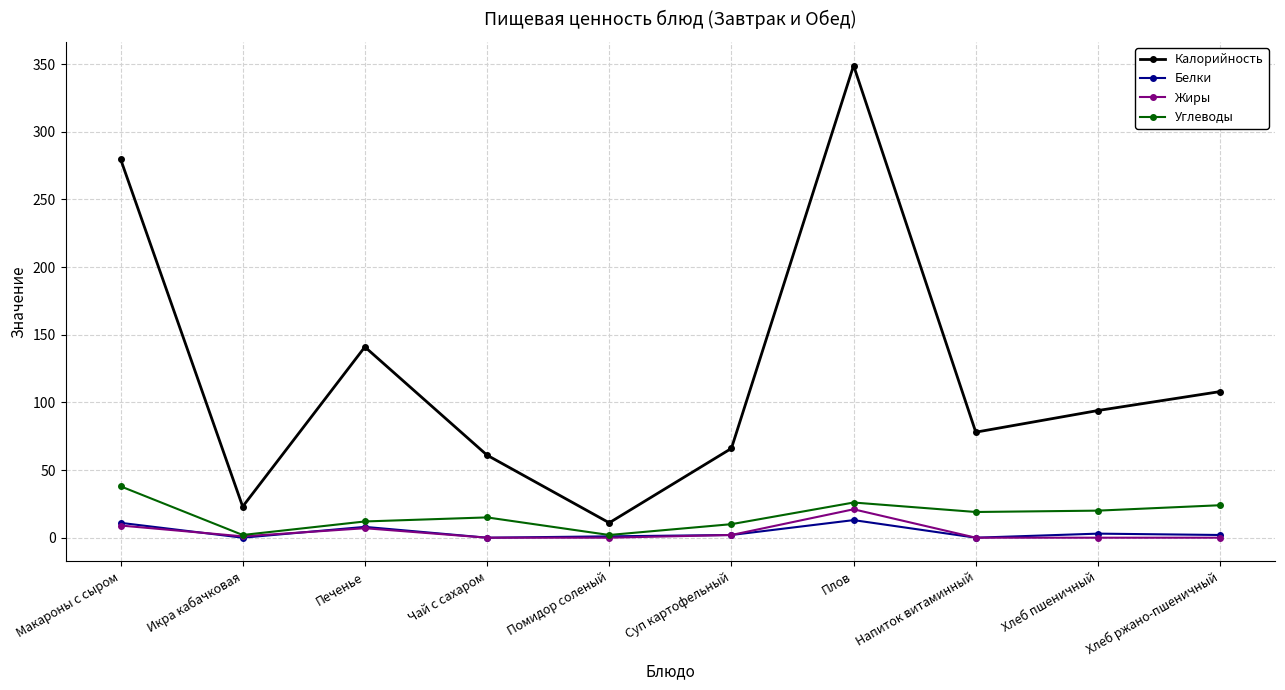

What is the value of the Жиры point at the 6th from the left?

2